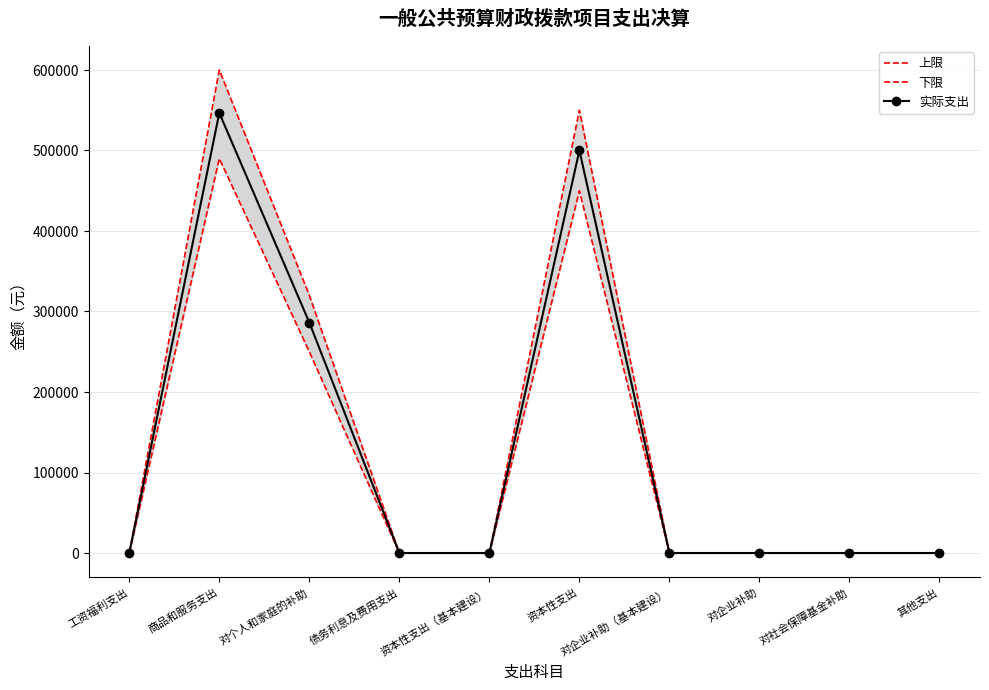

Which category has the lowest value in the 下限 series?

工资福利支出